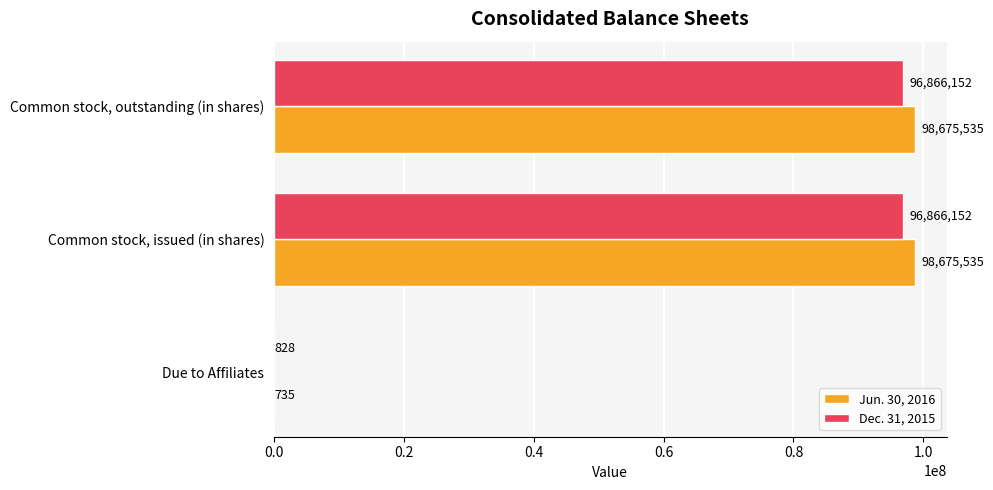

Which series has the largest total across all categories?

Jun. 30, 2016